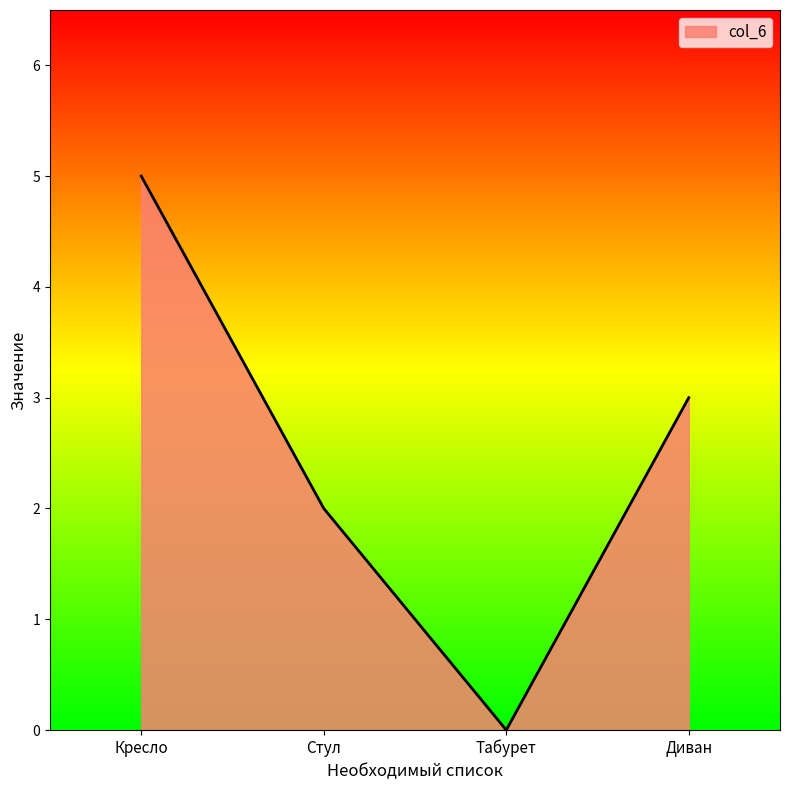

How many positive values are there?

3